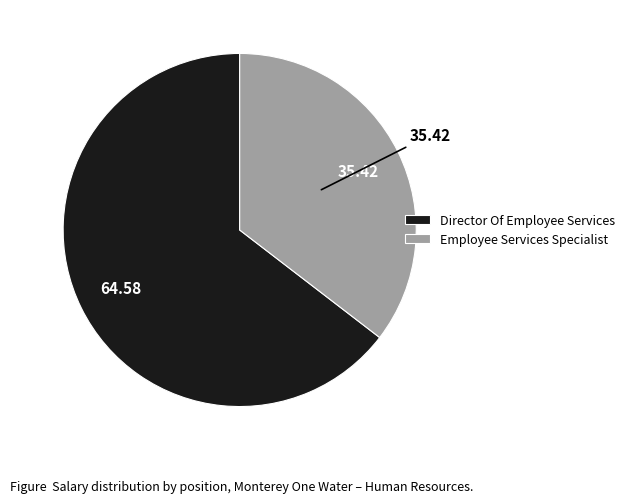

What is the ratio of the value at Employee Services Specialist to the value at Director Of Employee Services?

0.5